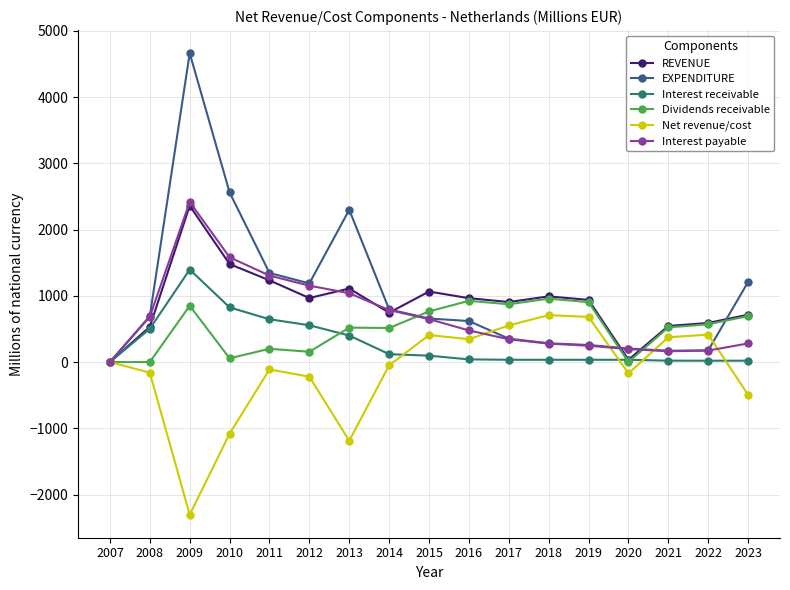

The REVENUE series shows 1299.8 at 2019. True or false?

False